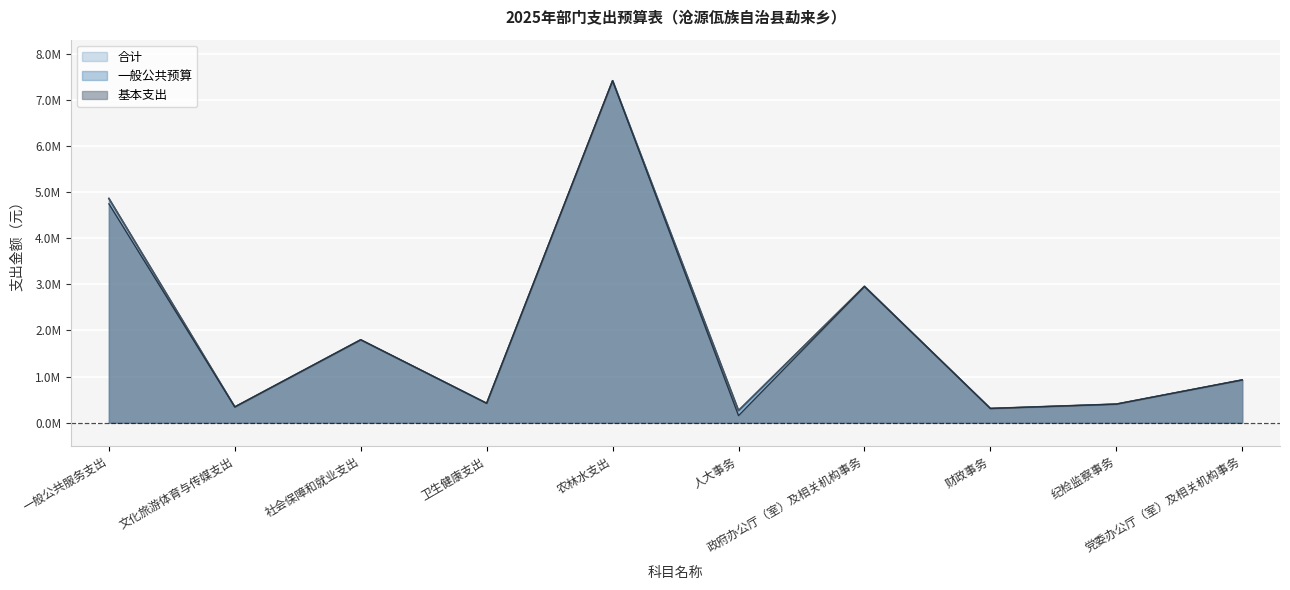

What are all the series names shown in the legend?

合计, 一般公共预算, 基本支出